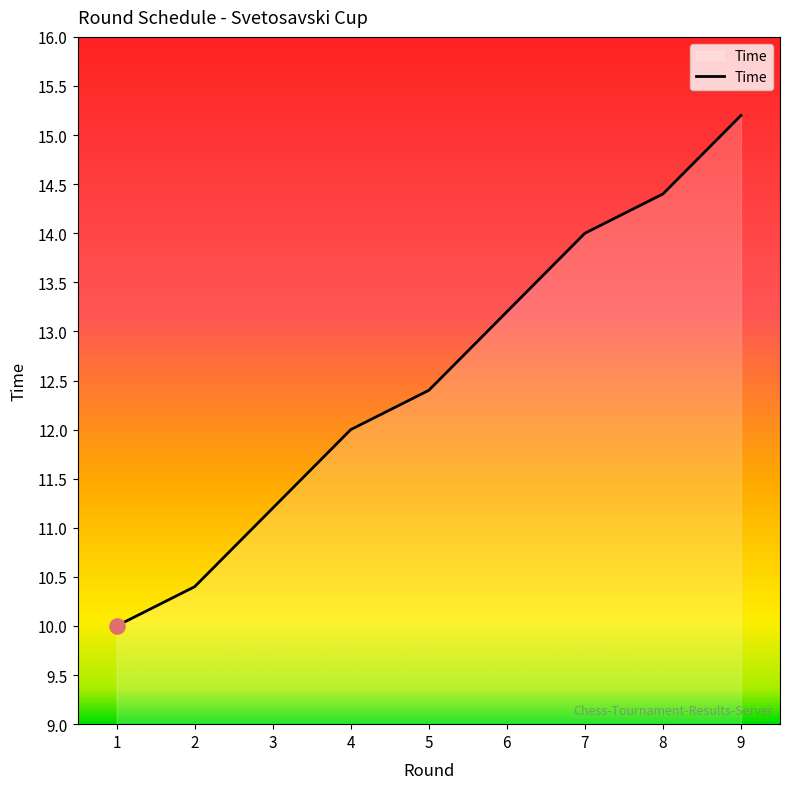

Approximately how many times larger is the value at 1 compared to 8?

0.7